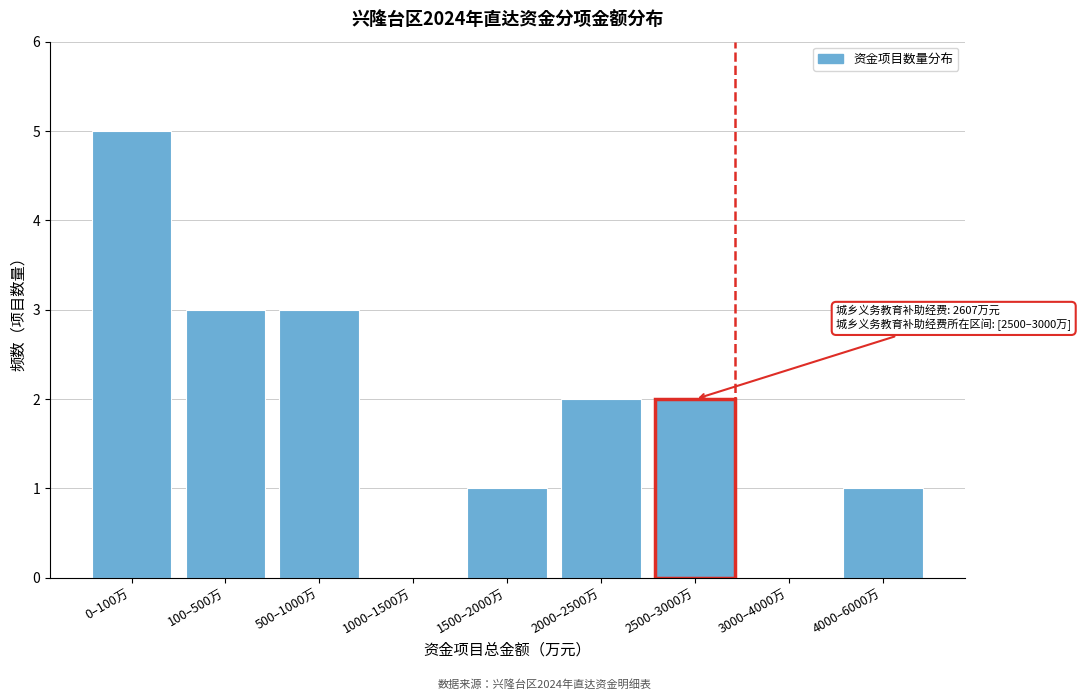

Reading right to left, list all the values displayed in this chart.

4000–6000万=1	3000–4000万=0	2500–3000万=2	2000–2500万=2	1500–2000万=1	1000–1500万=0	500–1000万=3	100–500万=3	0–100万=5